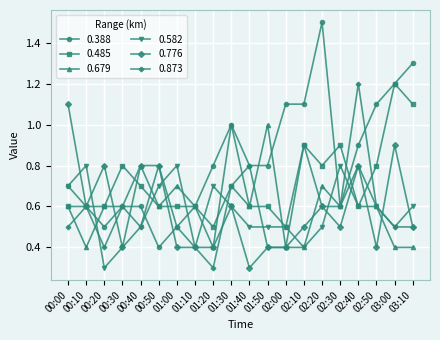

What is the value of the 0.873 point at the 14th from the left?

0.9